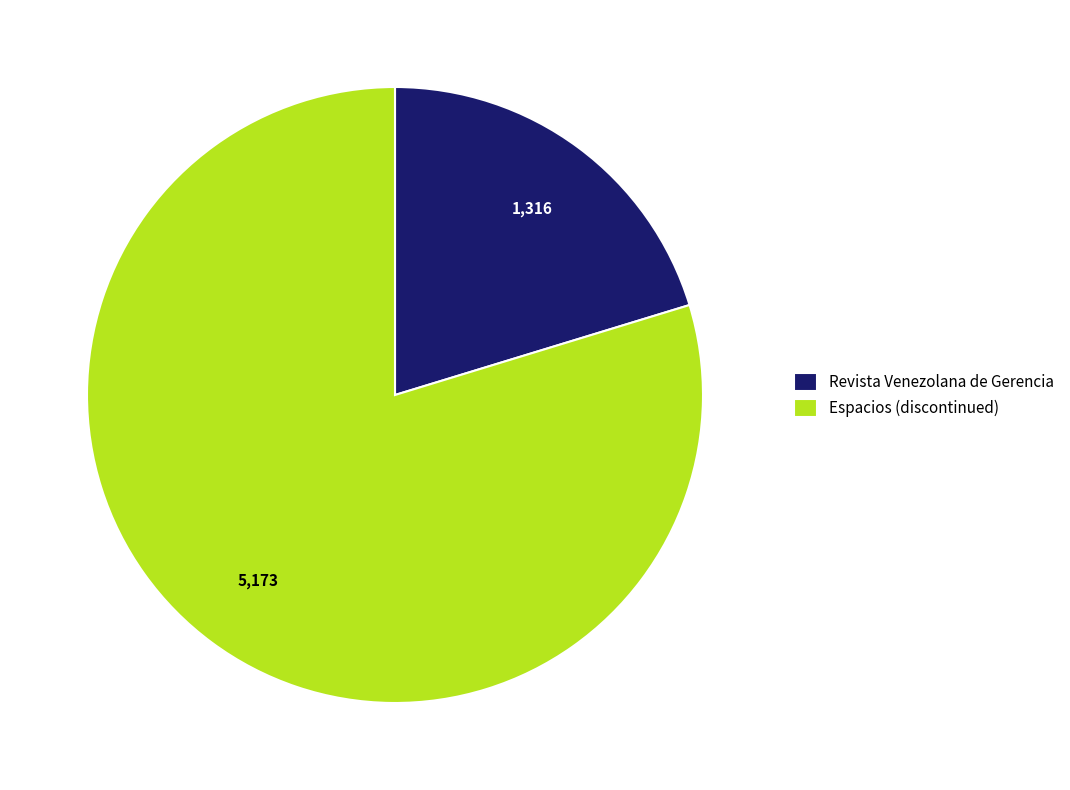

Which slice is the smallest?

Revista Venezolana de Gerencia